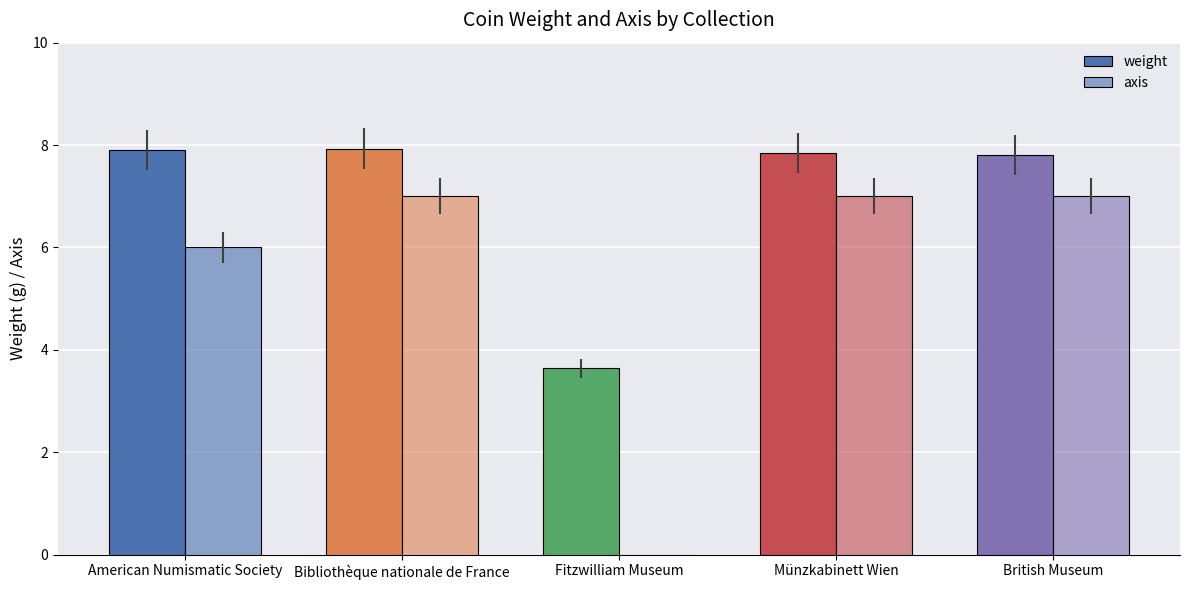

At how many categories does at least one series exceed 6?

4